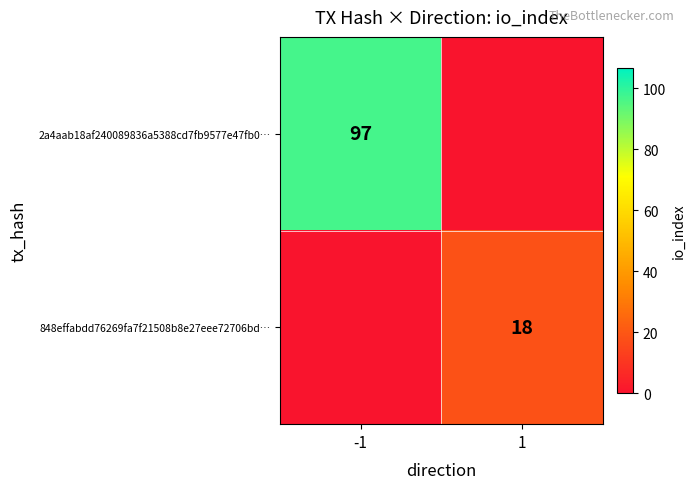

Is the value of 848effabdd76269fa7f21508b8e27eee72706bd… at 1 greater than the value of 2a4aab18af240089836a5388cd7fb9577e47fb0… at -1?

No